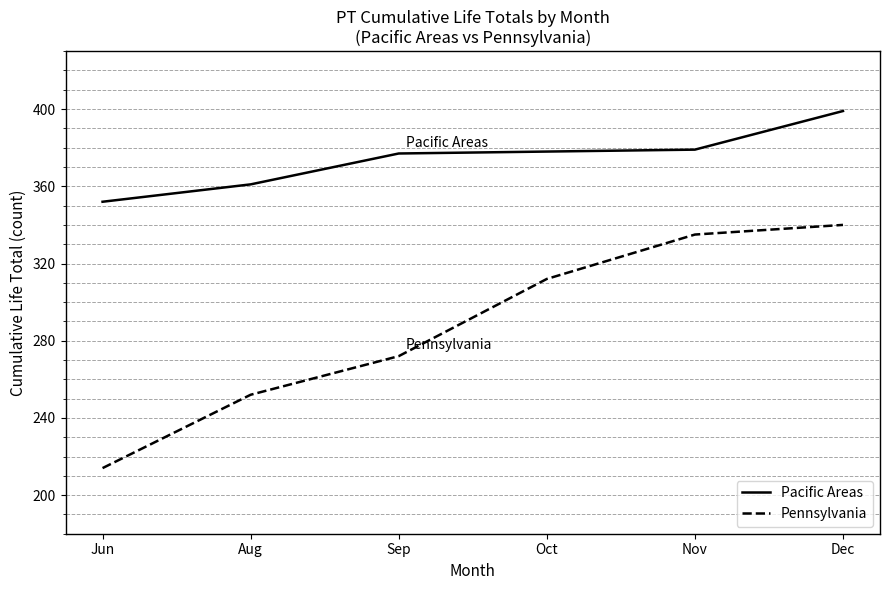

What position from the left is Nov?

5